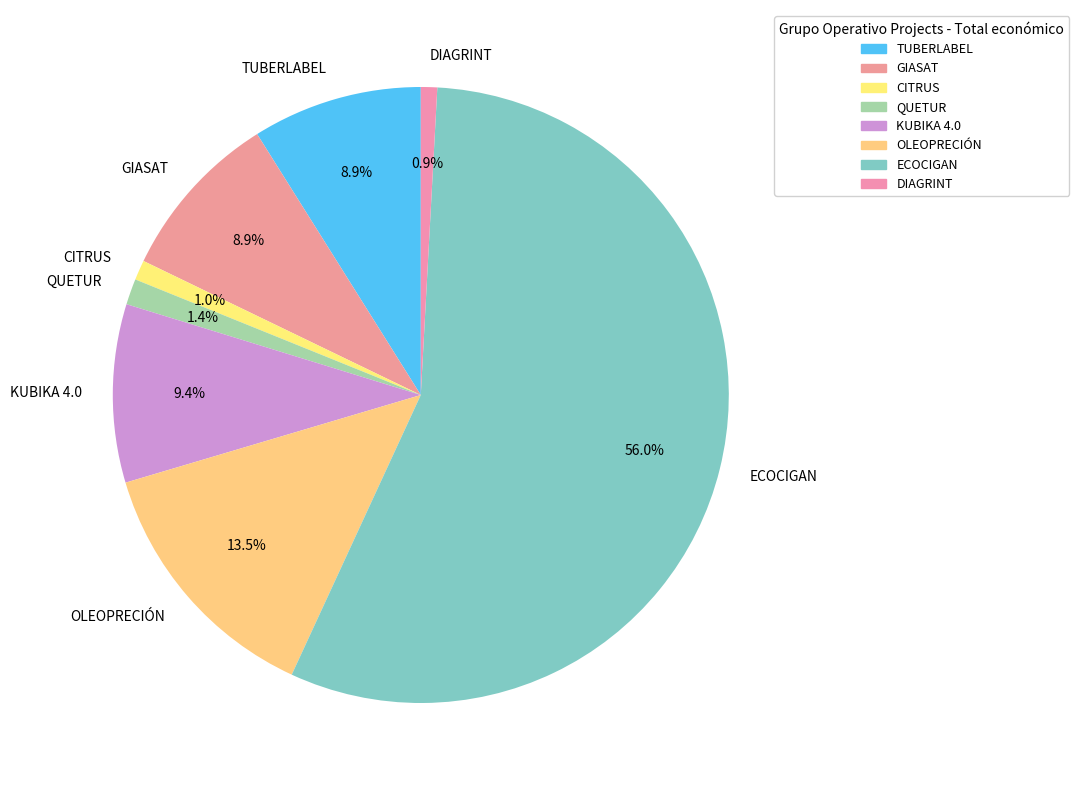

What percentage is NOT represented by CITRUS?

99.0%